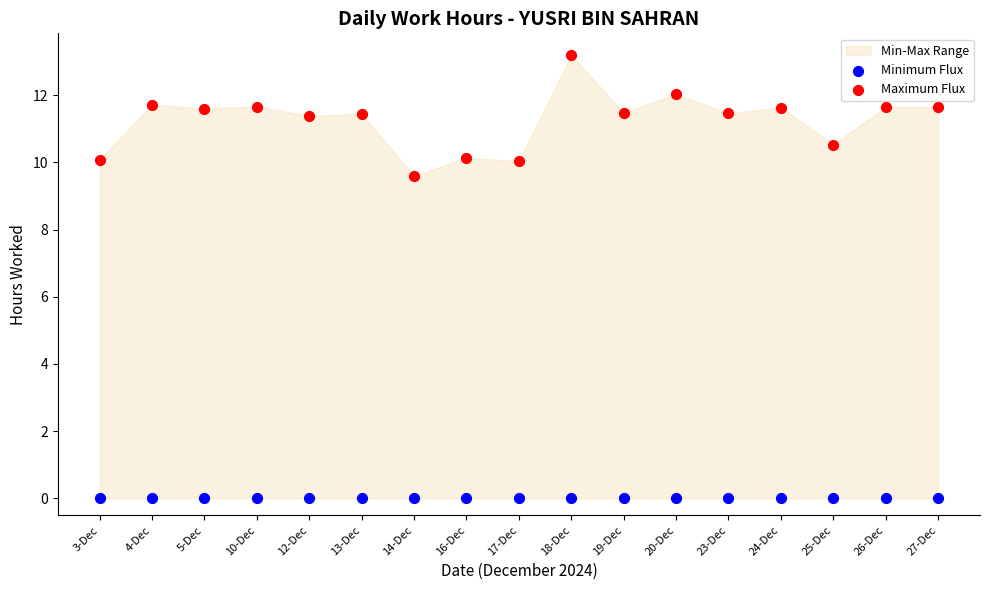

Which series reaches the maximum Y coordinate?

Maximum Flux